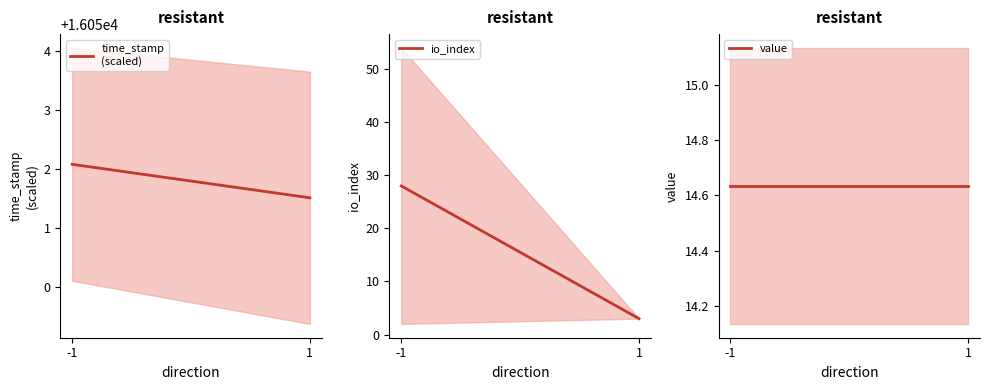

What is the sum of all value values?

29.3